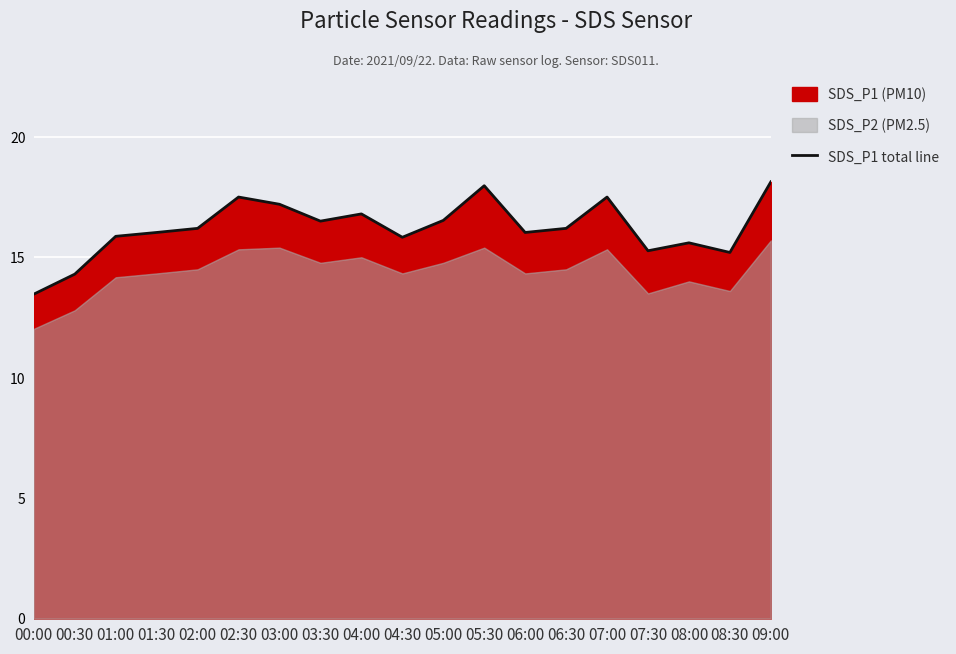

List the labels in order of value, largest first.

09:00, 05:30, 02:30, 07:00, 03:00, 04:00, 05:00, 03:30, 02:00, 06:30, 01:30, 06:00, 01:00, 04:30, 08:00, 07:30, 08:30, 00:30, 00:00